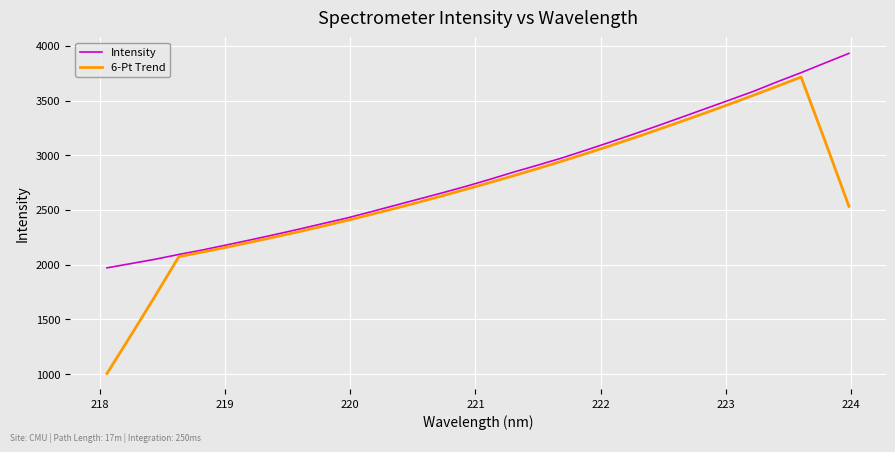

What is the difference between the second highest and minimum values in the 6-Pt Trend series?

2626.3